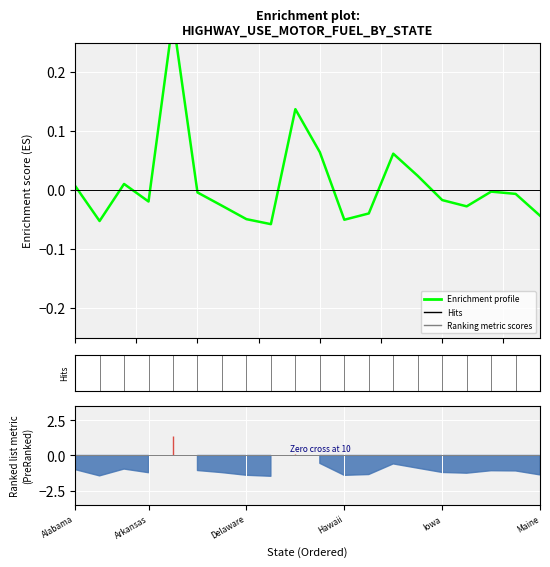

Rank the categories by value from lowest to highest.

8, Arkansas, 11, 7, 19, 12, 16, 6, Hawaii, 15, 18, Maine, 17, Alabama, Delaware, 14, 13, 10, 9, Iowa